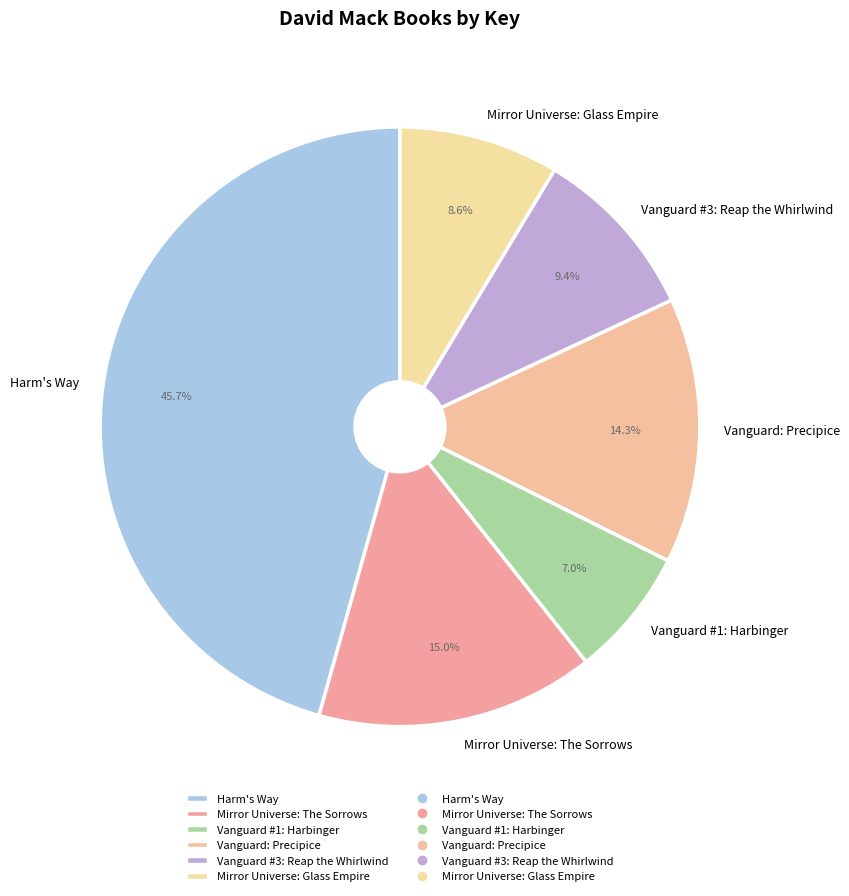

Which has a higher value, Mirror Universe: The Sorrows or Harm's Way?

Harm's Way